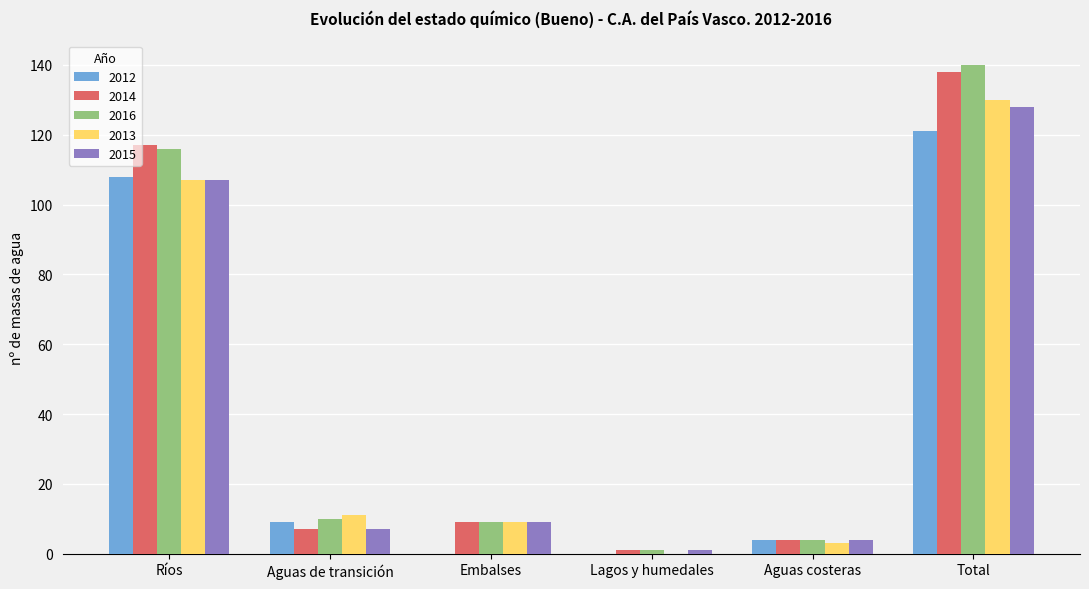

Reading left to right, list all the values displayed in this chart.

2012: Ríos=108	Aguas de transición=9	Embalses=0	Lagos y humedales=0	Aguas costeras=4	Total=121
2014: Ríos=117	Aguas de transición=7	Embalses=9	Lagos y humedales=1	Aguas costeras=4	Total=138
2016: Ríos=116	Aguas de transición=10	Embalses=9	Lagos y humedales=1	Aguas costeras=4	Total=140
2013: Ríos=107	Aguas de transición=11	Embalses=9	Lagos y humedales=0	Aguas costeras=3	Total=130
2015: Ríos=107	Aguas de transición=7	Embalses=9	Lagos y humedales=1	Aguas costeras=4	Total=128